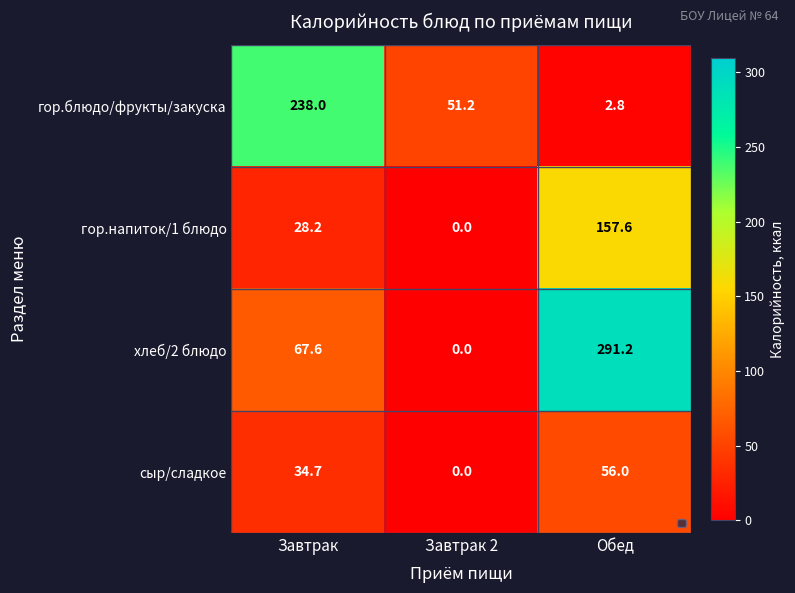

Rank the series by their average value, from lowest to highest.

сыр/сладкое, гор.напиток/1 блюдо, гор.блюдо/фрукты/закуска, хлеб/2 блюдо